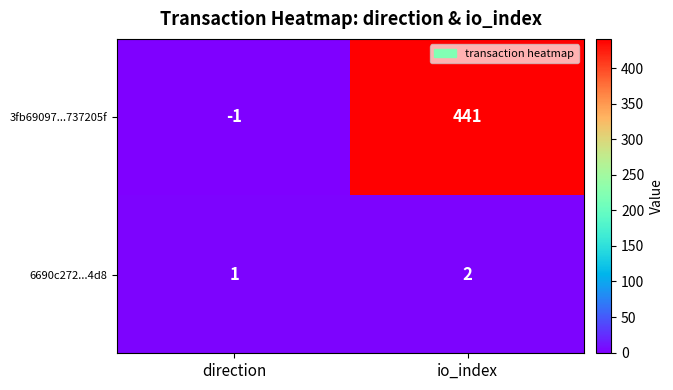

Which series has the largest range (max minus min)?

3fb69097...737205f